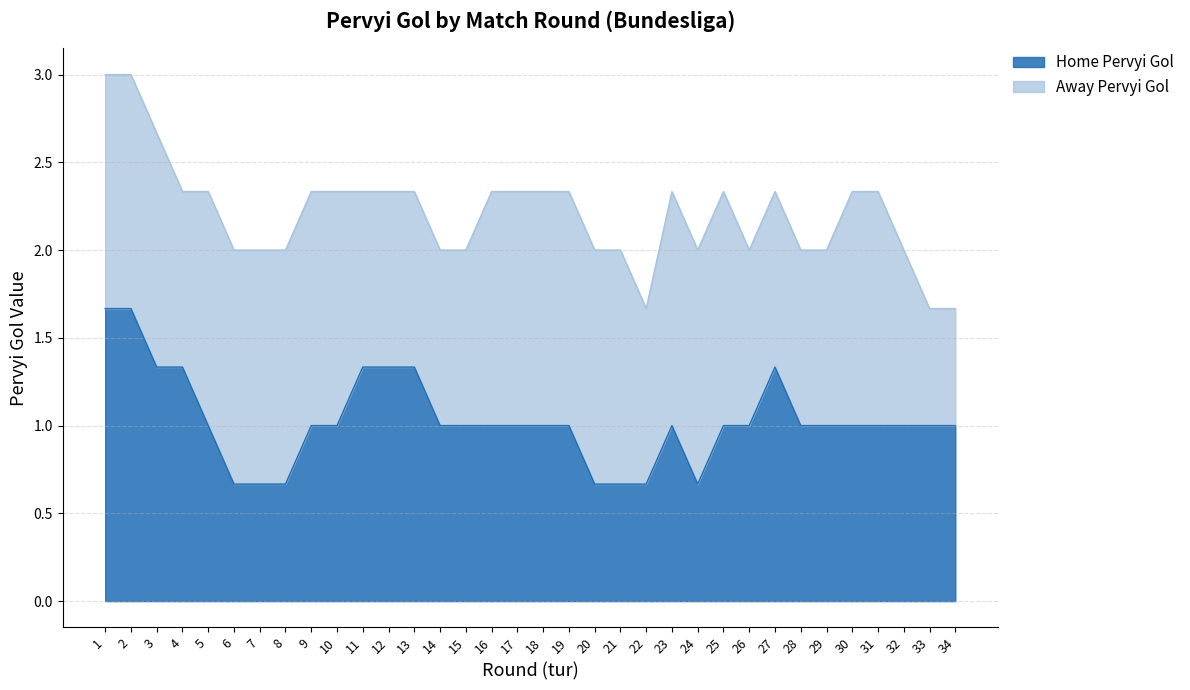

True or false: Home Pervyi Gol has a value of 1.4 at 9.

False